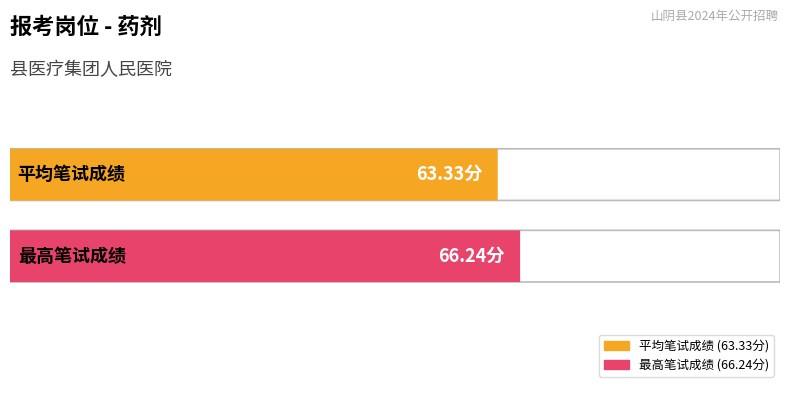

Are the bars grouped side by side (vs. stacked)?

Yes